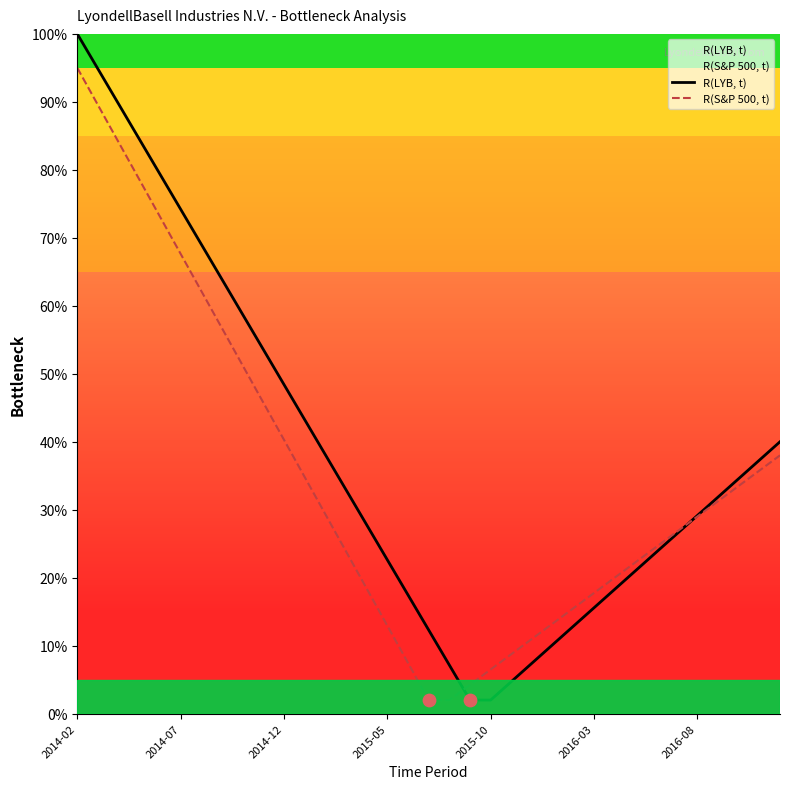

Which series has the largest Y range (max minus min)?

R(LYB, t)